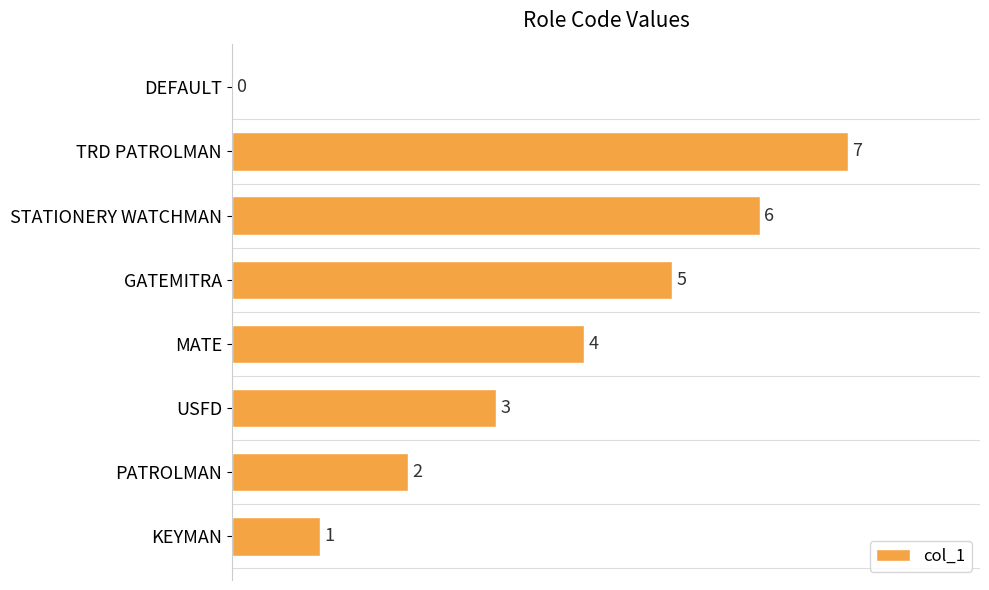

The value at DEFAULT is 0. True or false?

True